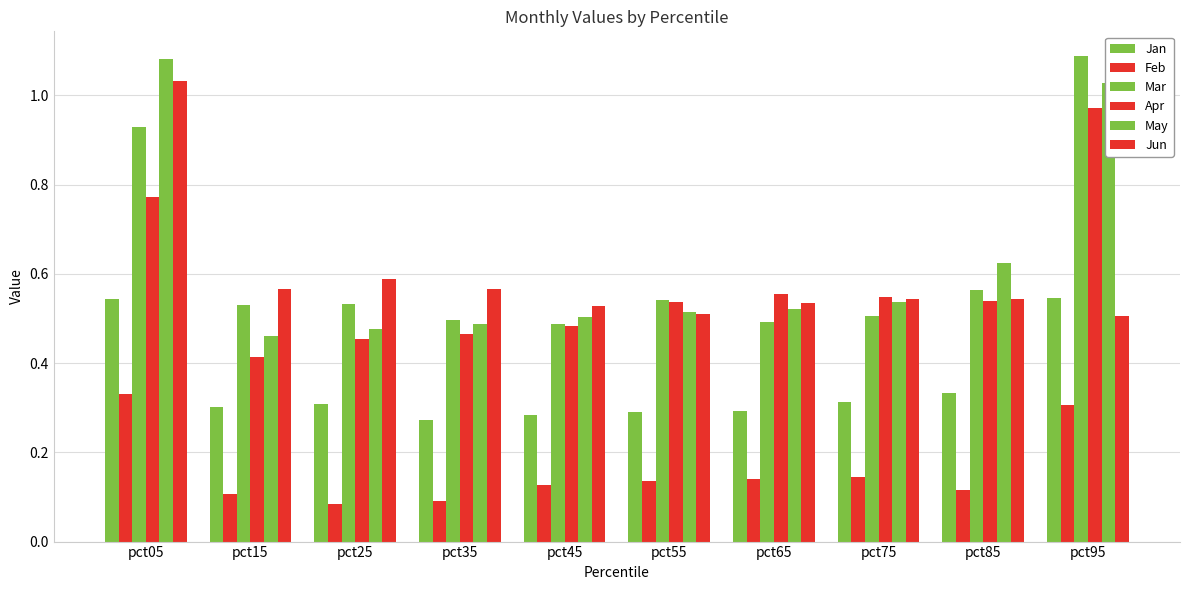

At how many categories does at least one series exceed 0?

10